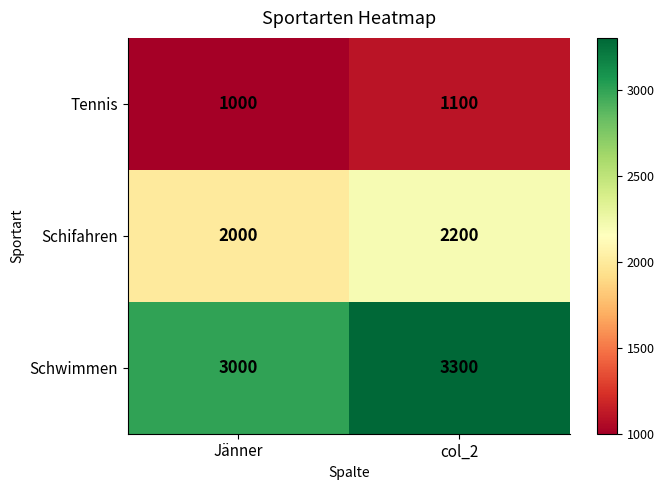

What is the maximum value shown in the chart?

3300